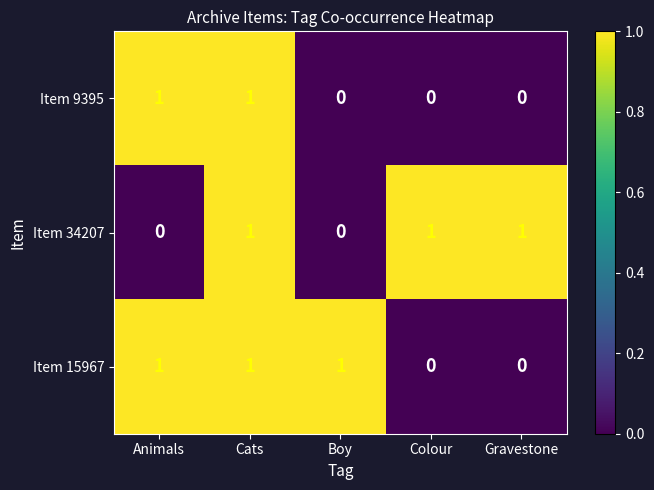

Count the number of categories in the chart.

5